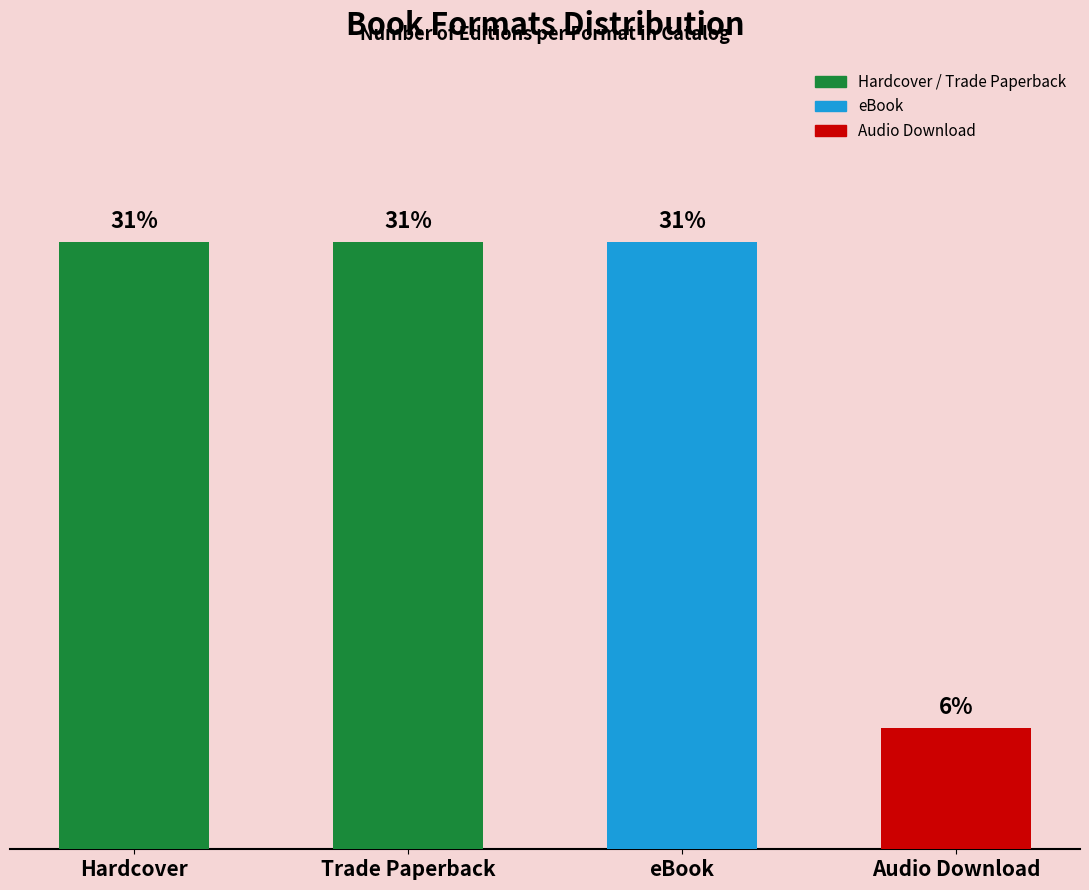

Are the bars horizontal?

No